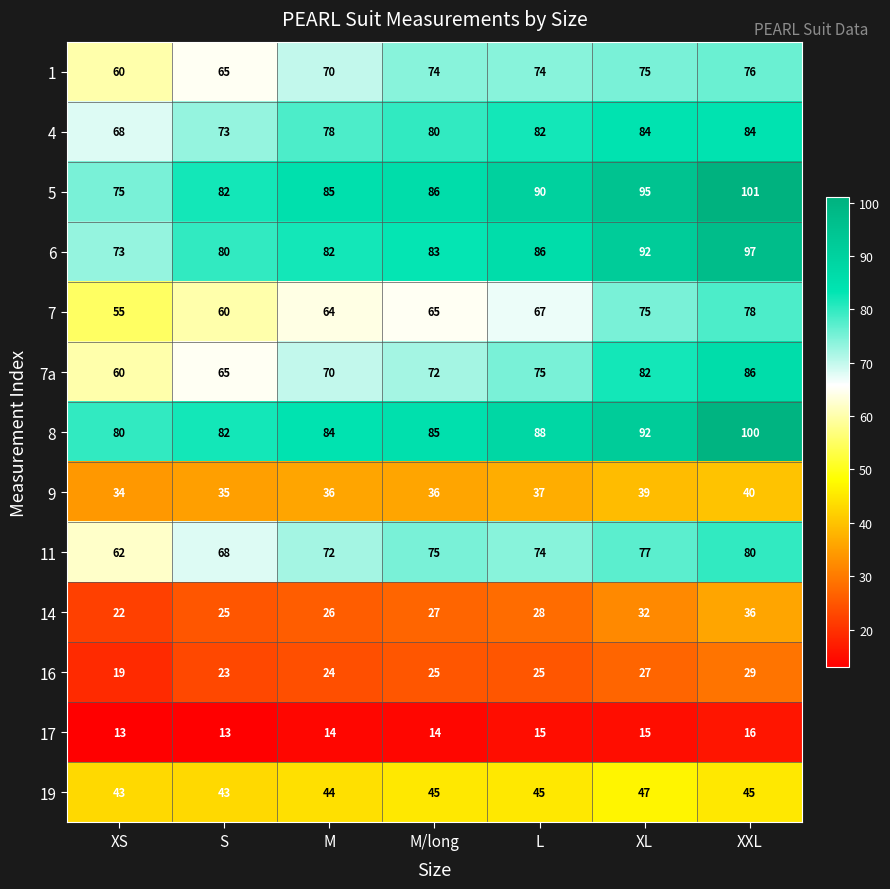

The 14 series shows 22 at XS. True or false?

True